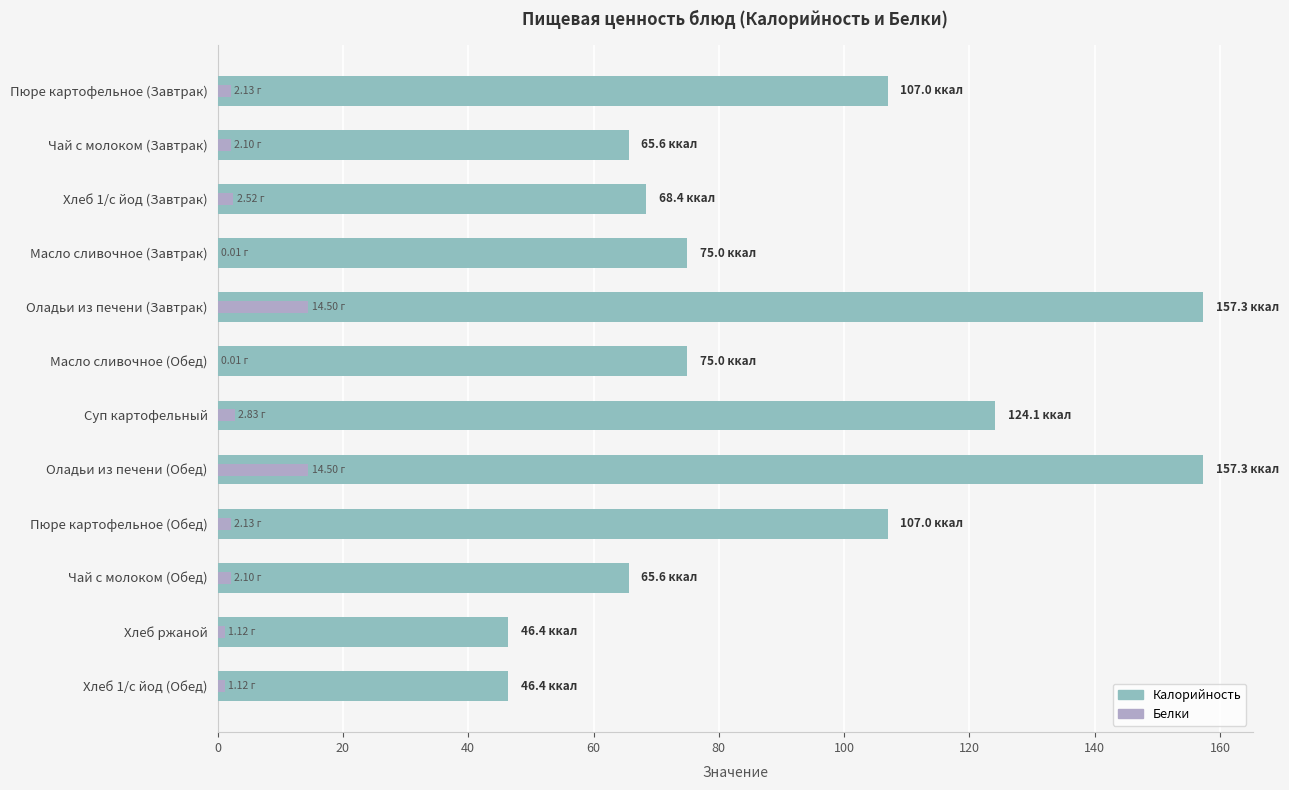

What is the difference between the second highest and minimum values in the Калорийность series?

110.9